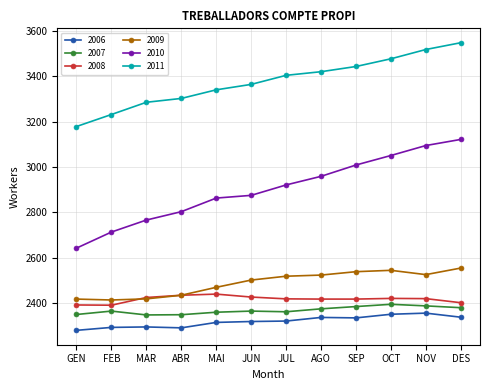

What is the label of the 4th point from the left?

ABR